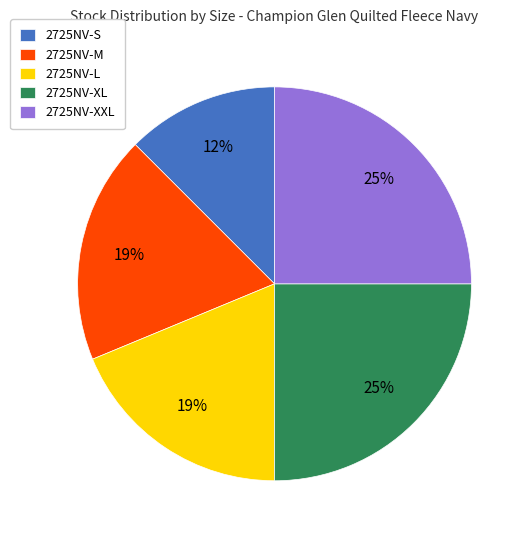

Between 2725NV-L and 2725NV-S, which is larger?

2725NV-L